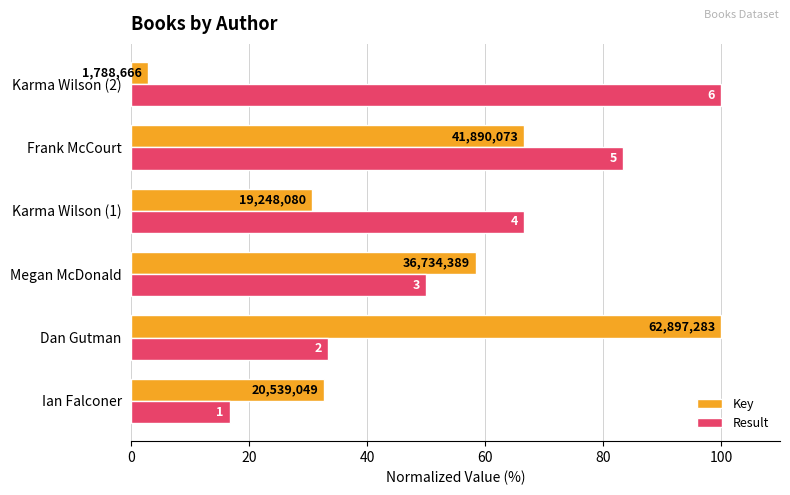

What is the value of the Key bar at the 5th from the left?

66.6